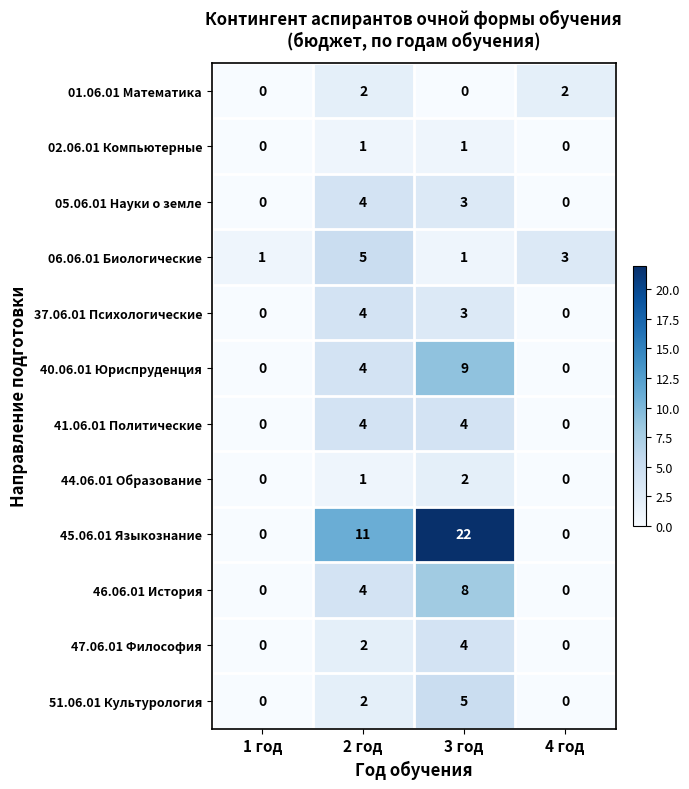

Which series has the largest total across all categories?

45.06.01 Языкознание